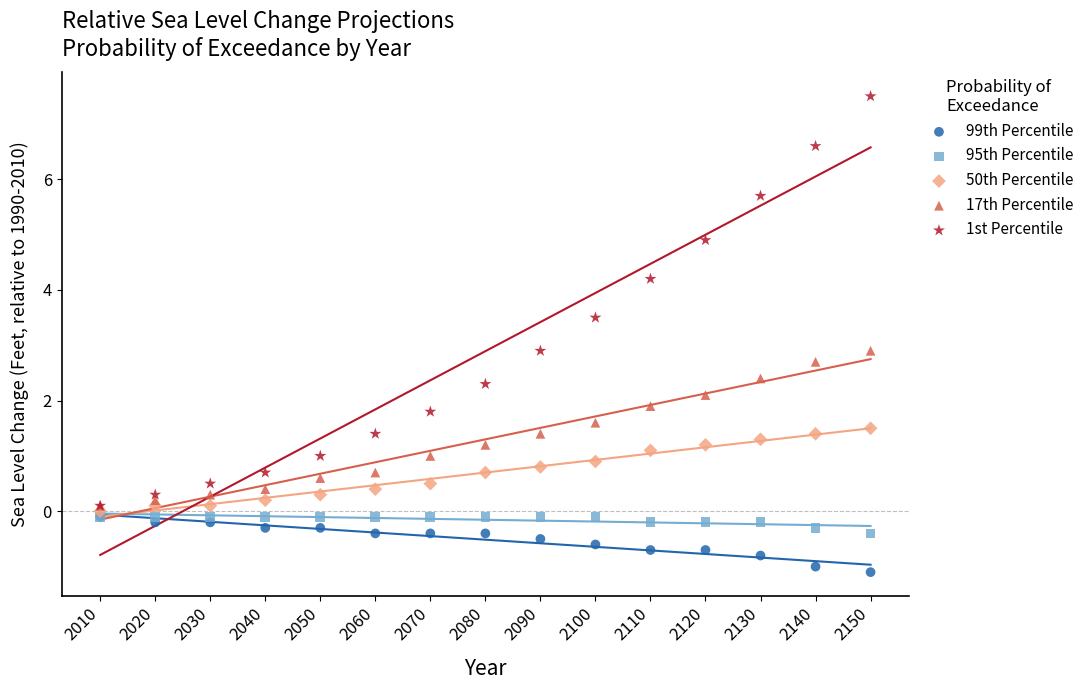

Which series reaches the maximum Y coordinate?

1st Percentile